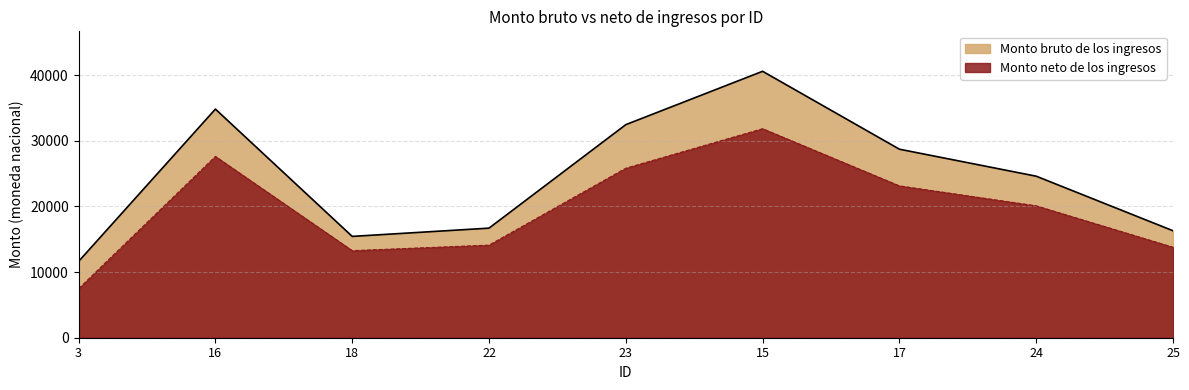

What position from the right is 15?

4